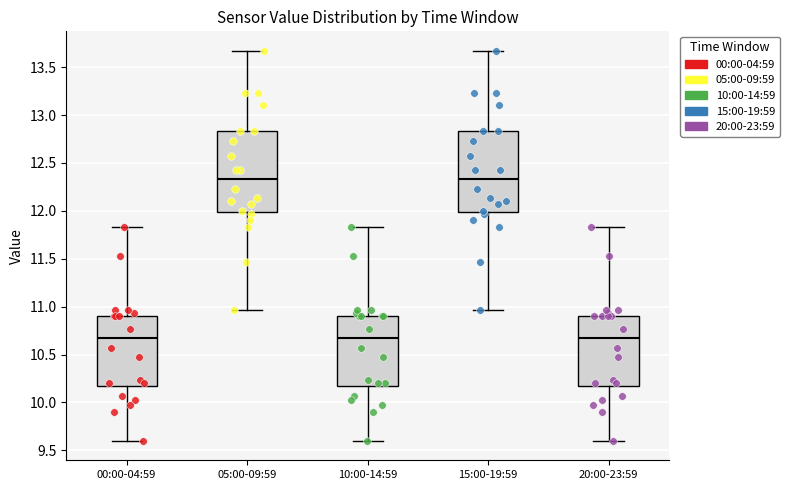

Where does the upper whisker of the box for 10:00-14:59 end on the y-axis? The values are not printed on the chart, so give them approximately, as read against the axis.

11.85